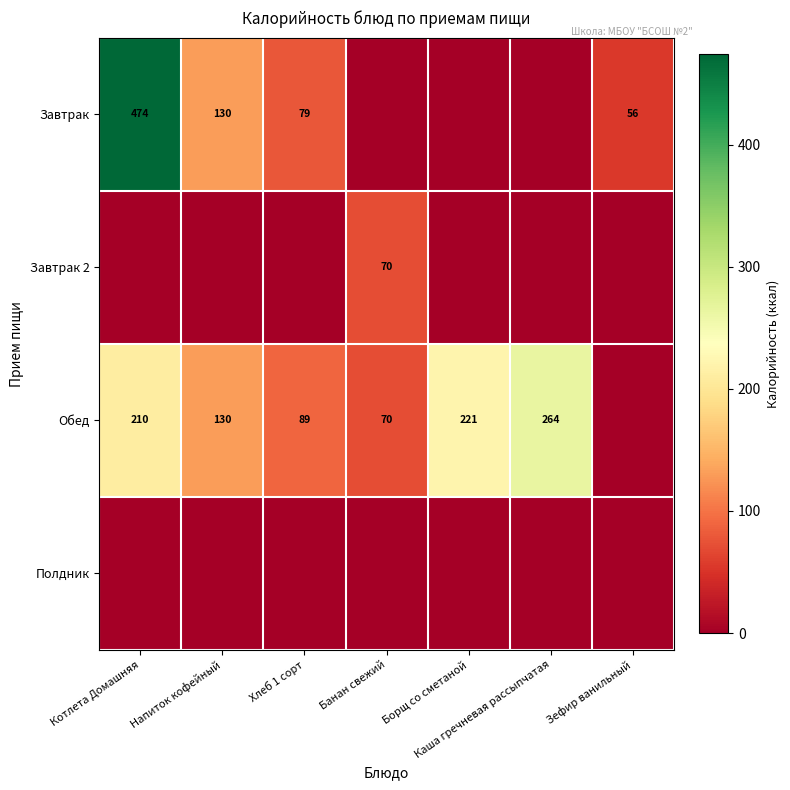

The Обед series shows 130 at Напиток кофейный. True or false?

True